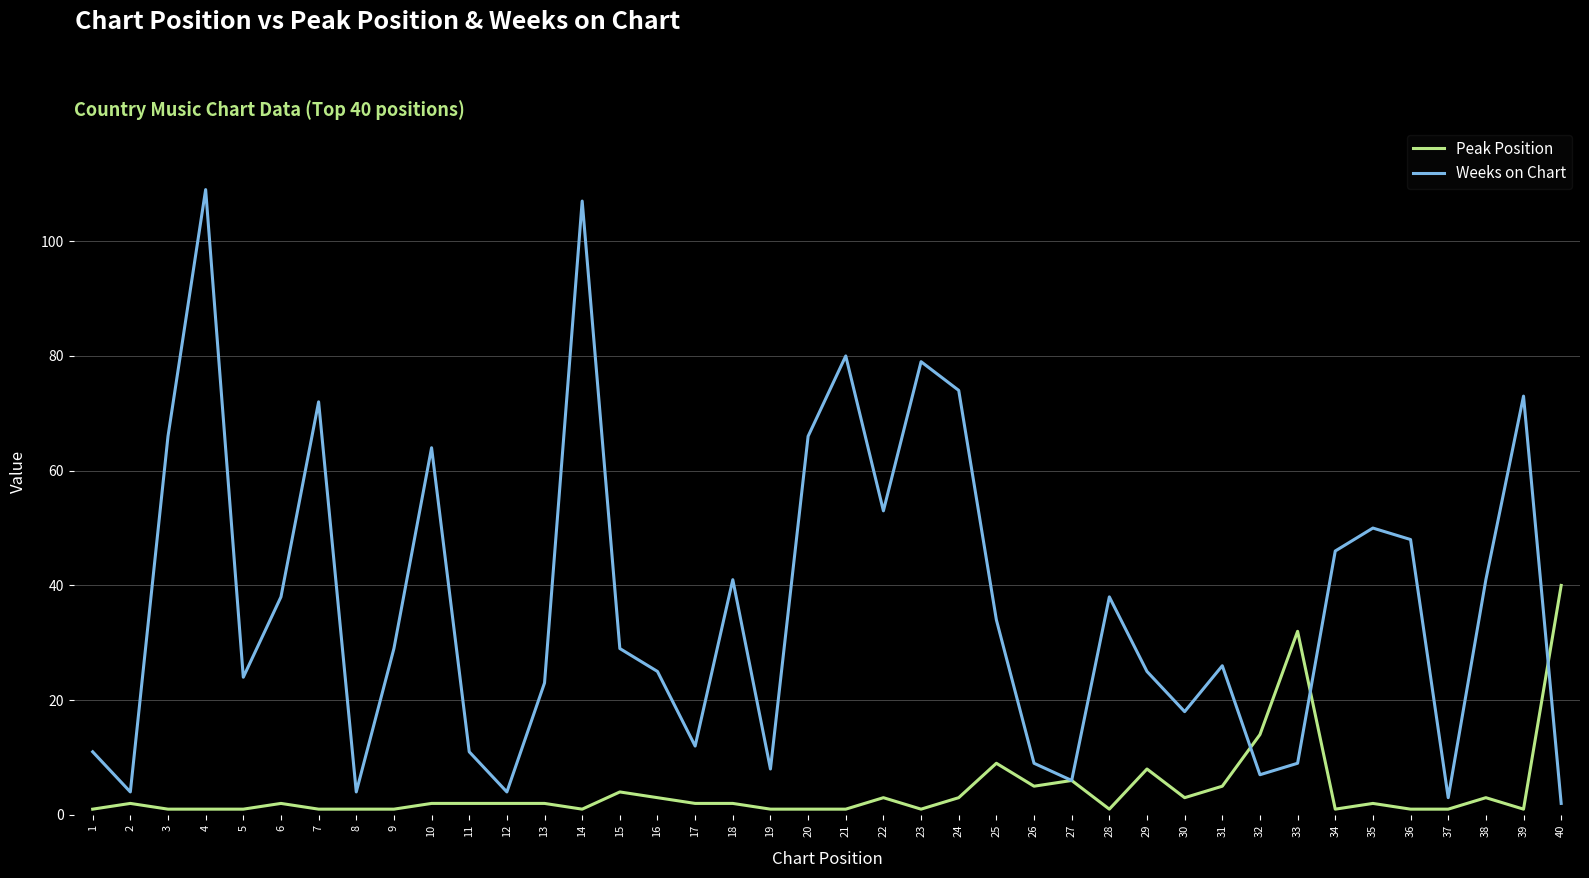

True or false: Weeks on Chart and Peak Position cross at least once.

True